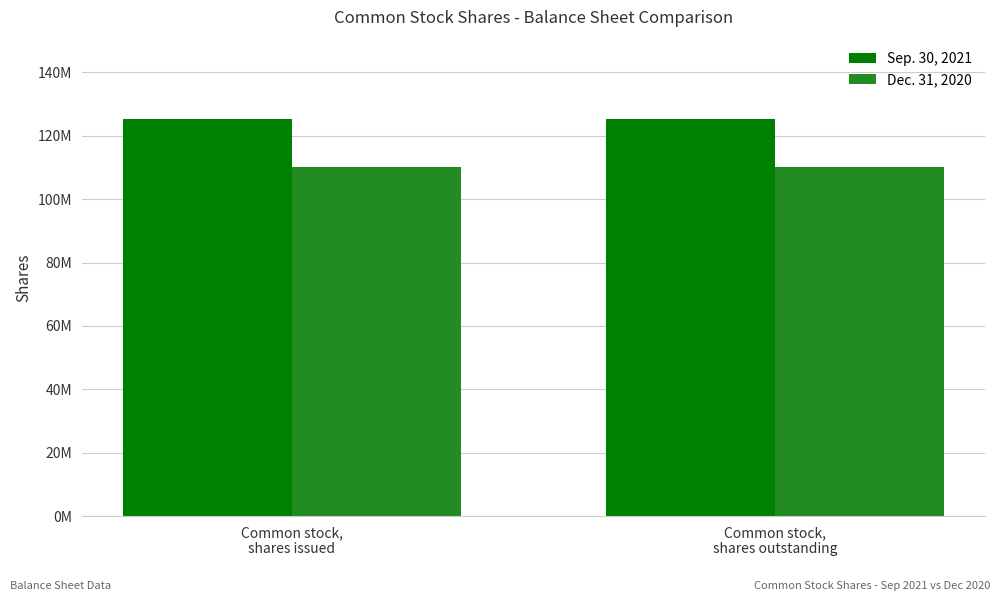

What position from the right is Common stock,
shares issued?

2